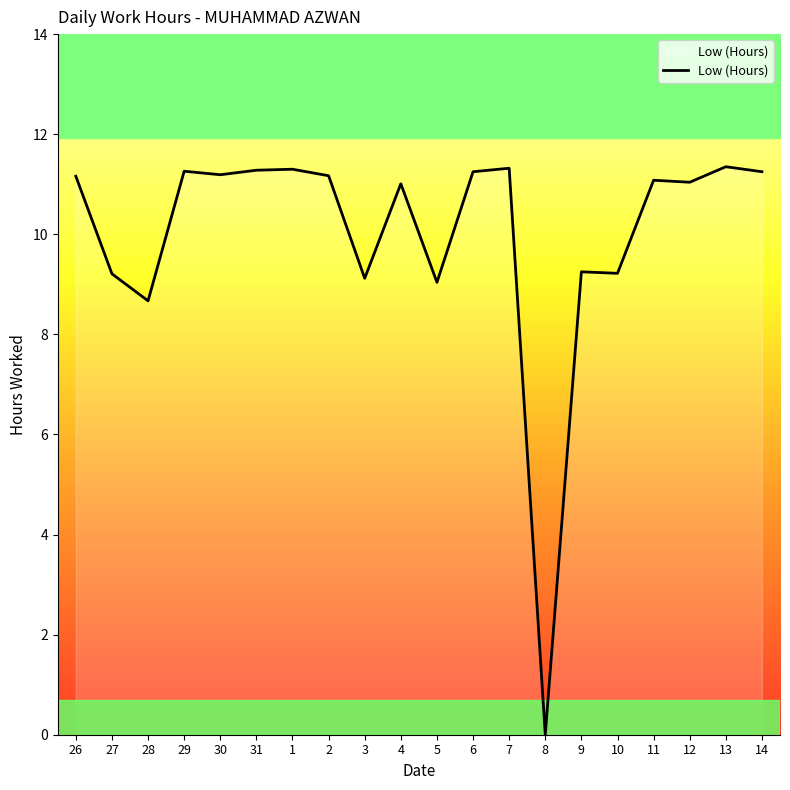

How many lines are shown in the chart?

1